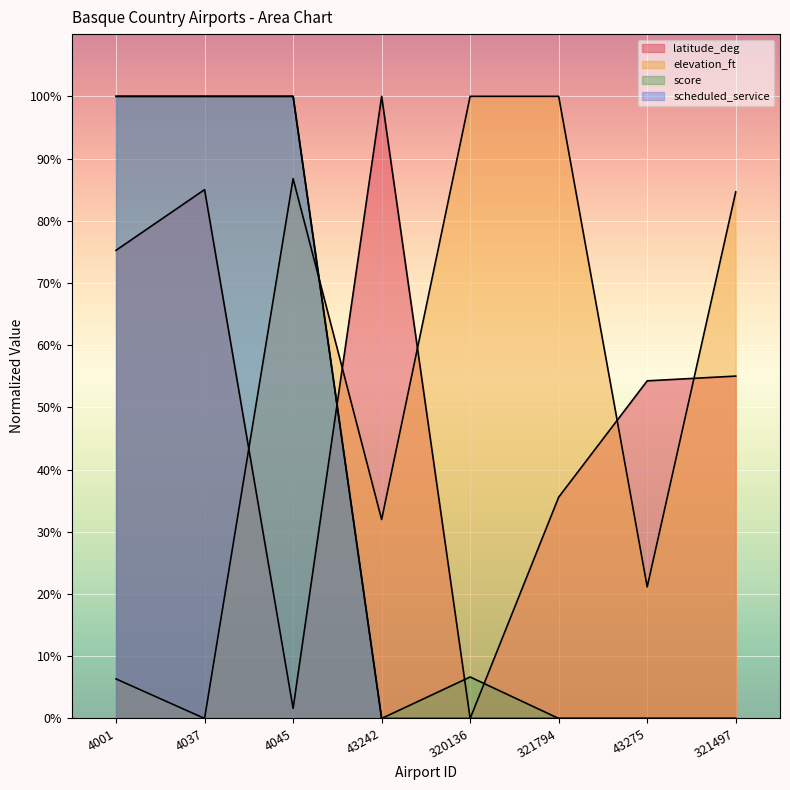

At 321794, list the series in order from smallest to largest.

score, scheduled_service, latitude_deg, elevation_ft